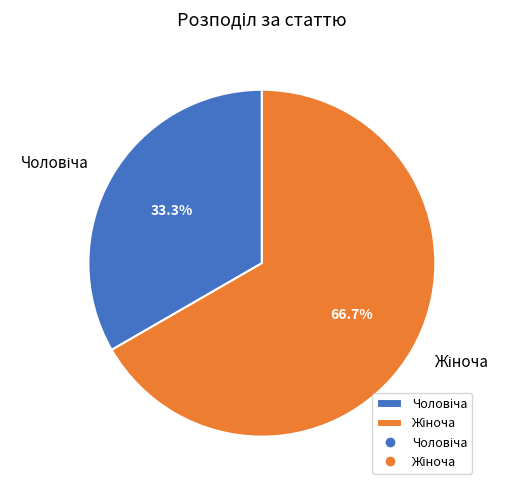

Is there any slice that represents more than half of the pie?

Yes